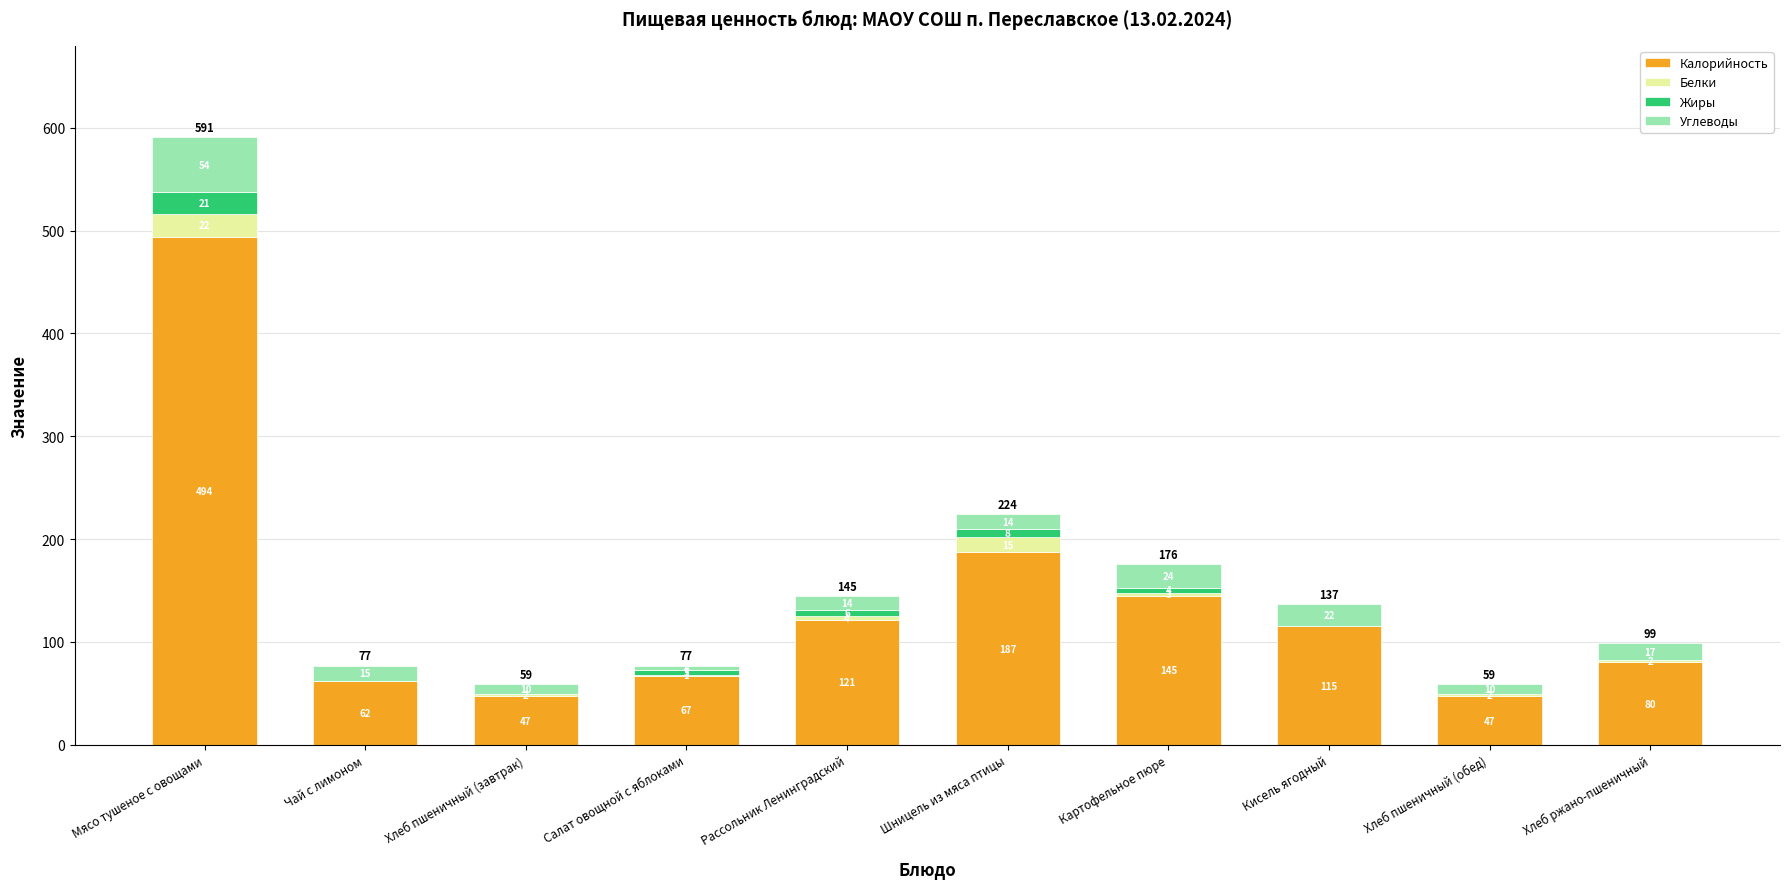

At which label does Калорийность reach its peak?

Мясо тушеное с овощами